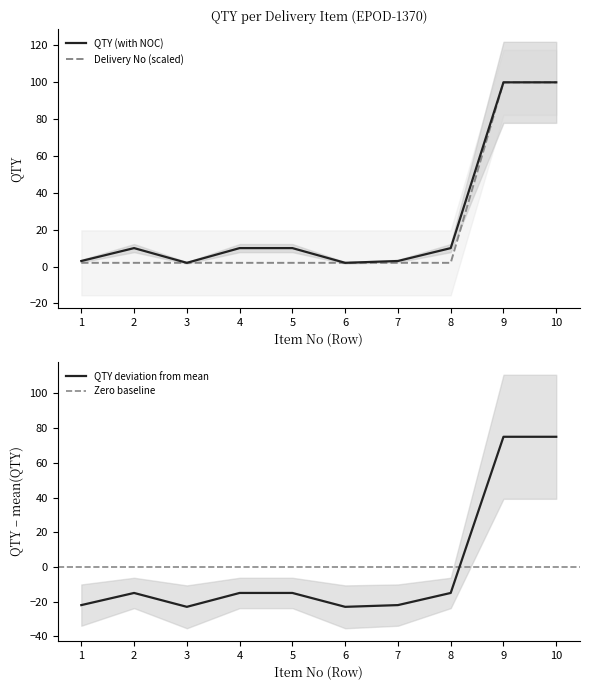

Which series has the largest total across all categories?

QTY